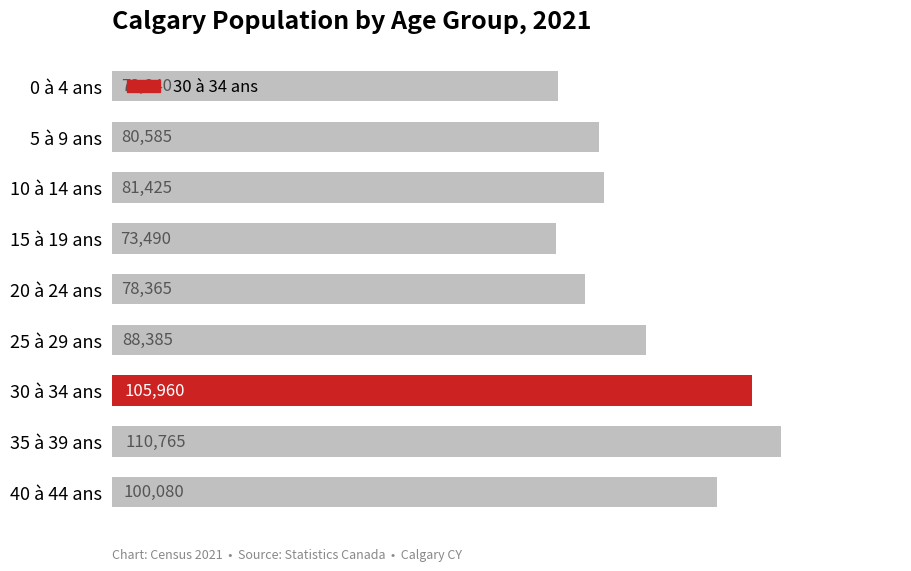

Where is the data nearest to the value 92127?

25 à 29 ans